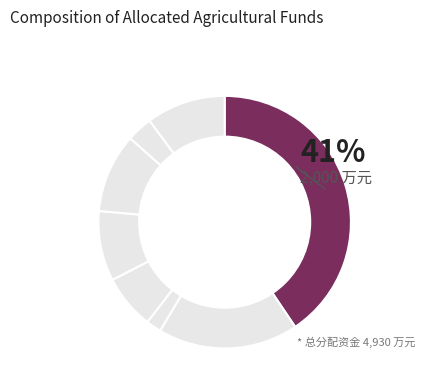

To the nearest percent, what is the difference between the largest and smallest slice percentages?

39%